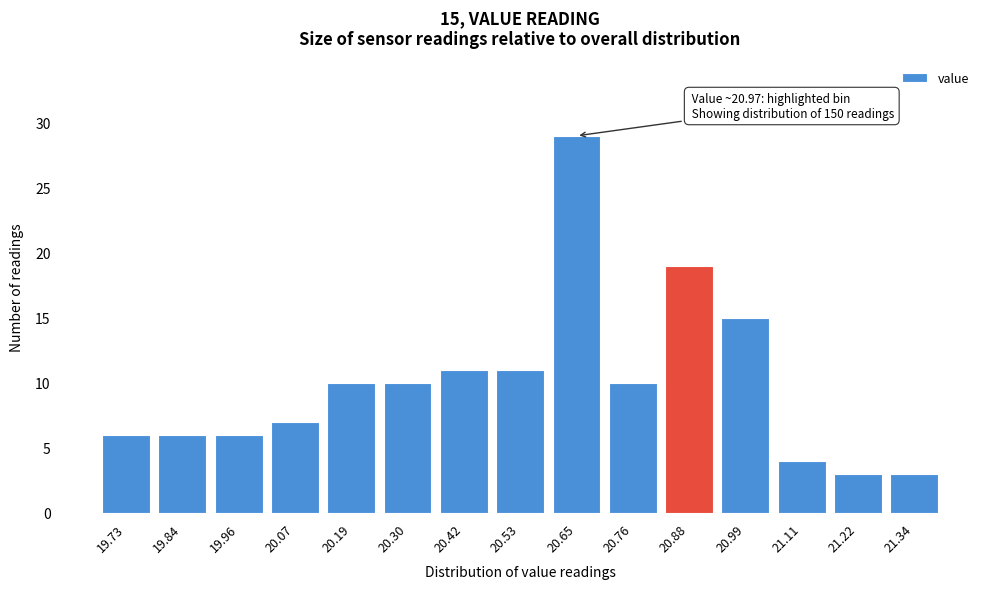

Reading right to left, list all the values displayed in this chart.

21.34=3	21.22=3	21.11=4	20.99=15	20.88=19	20.76=10	20.65=29	20.53=11	20.42=11	20.30=10	20.19=10	20.07=7	19.96=6	19.84=6	19.73=6